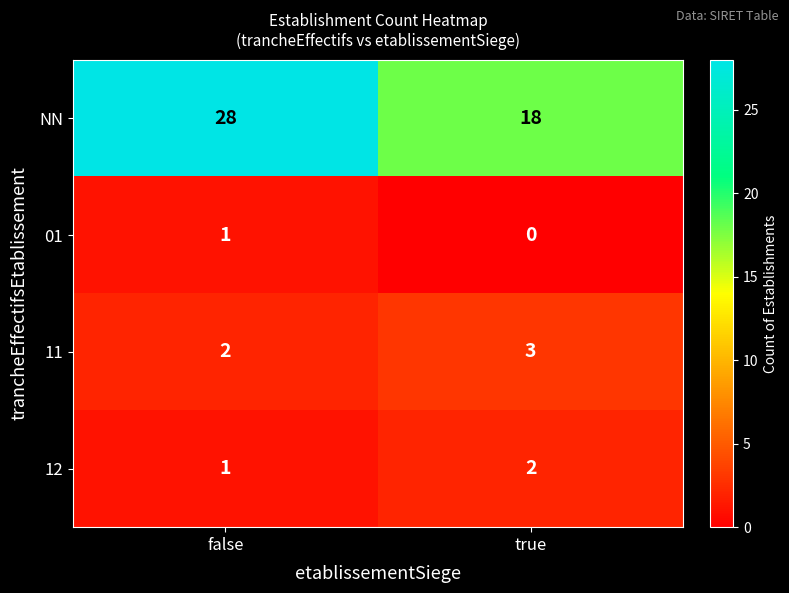

What is the sum of all NN values?

46